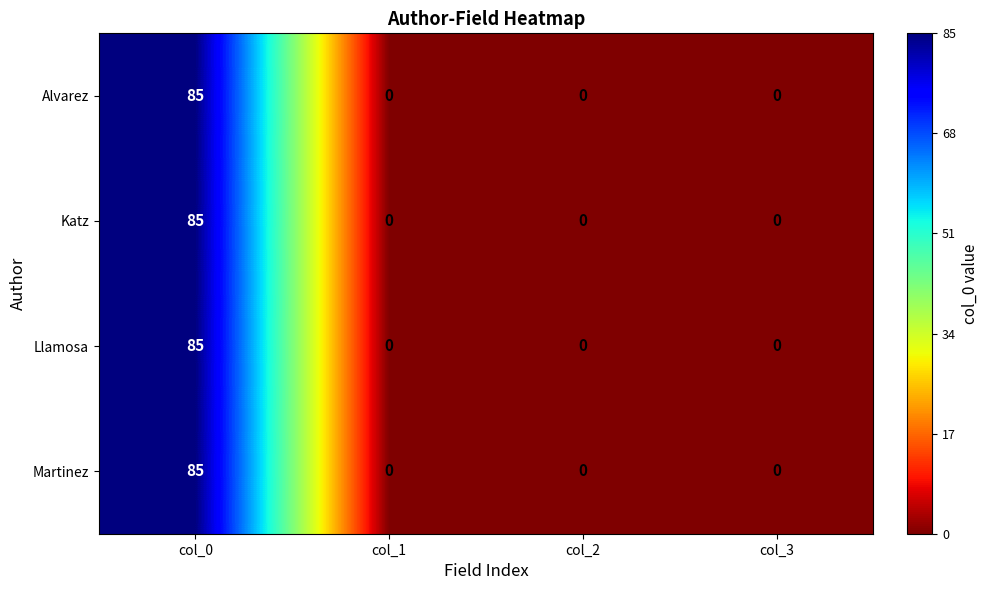

What is the total value across all series at col_0?

340